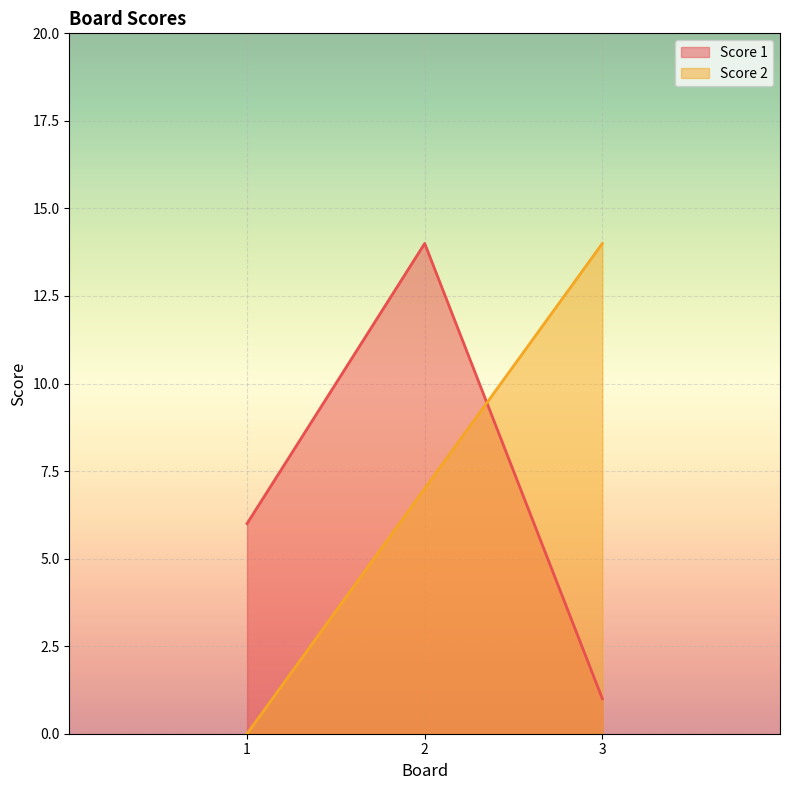

At which category is the sum across all series the highest?

2